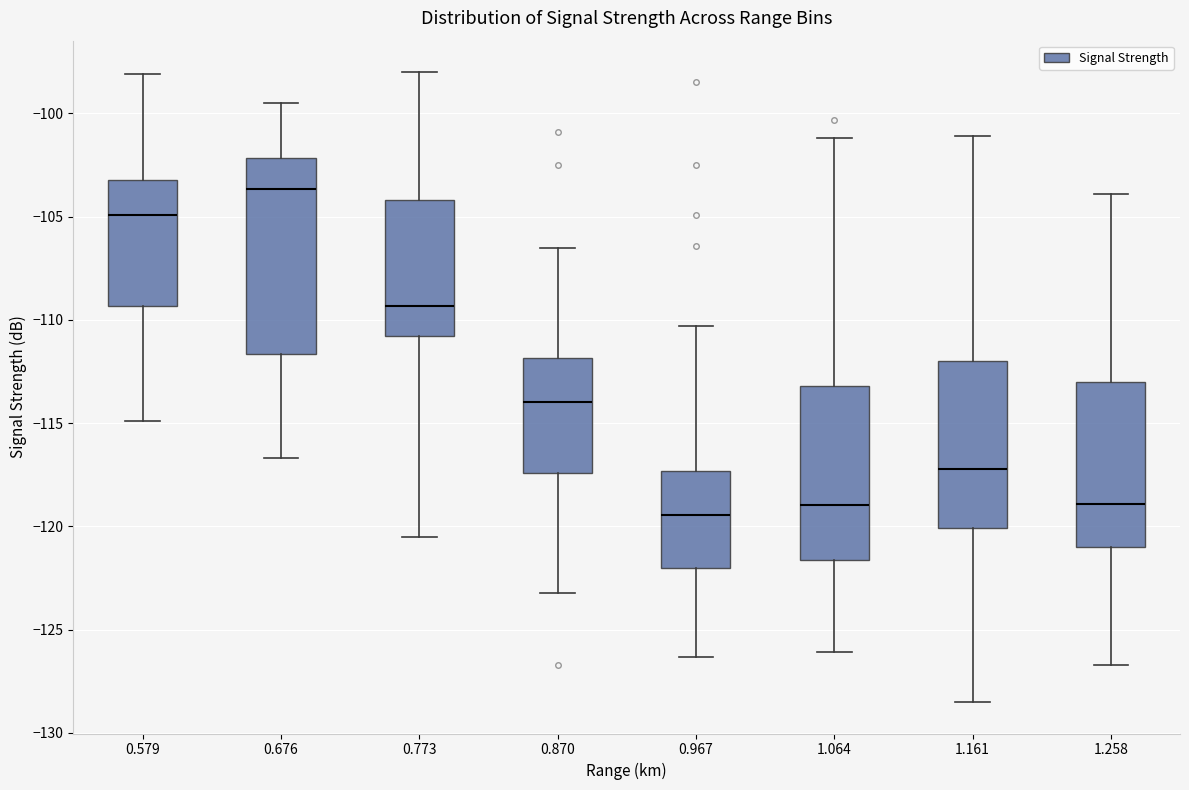

Comparing the boxes themselves (not the whiskers), which one is the tallest?

0.676